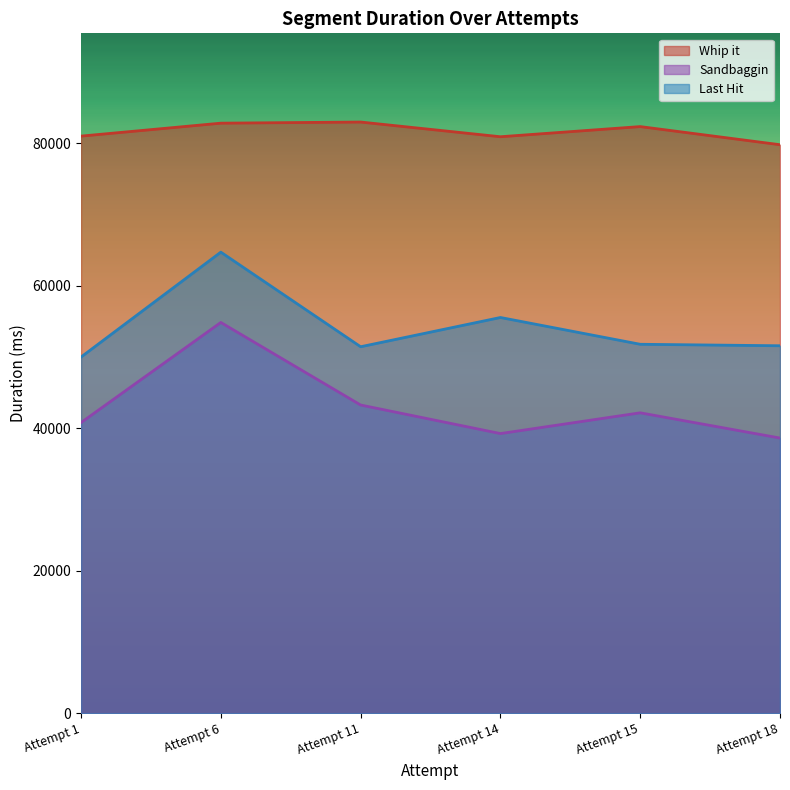

What is the approximate value of Last Hit at Attempt 1, to the nearest 100?

50000